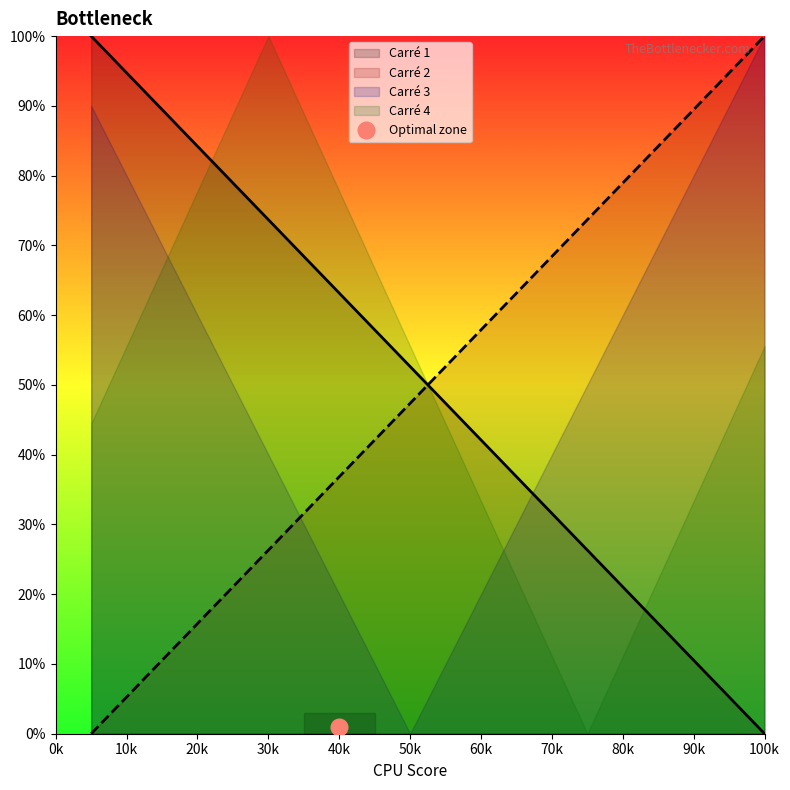

True or false: Carré 1 has a value of 94.7 at 10k.

True